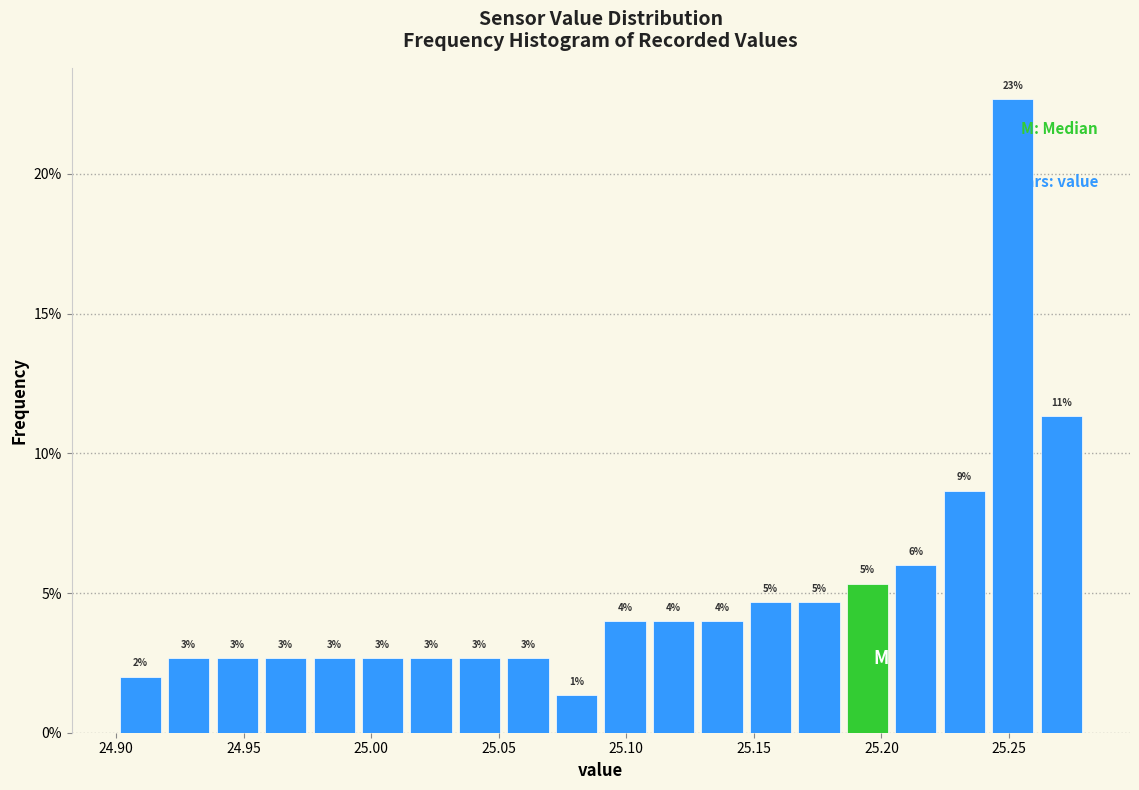

Around what value on the x-axis is the tallest bar? Give the approximate position of its centre, as read against the axis.

25.250